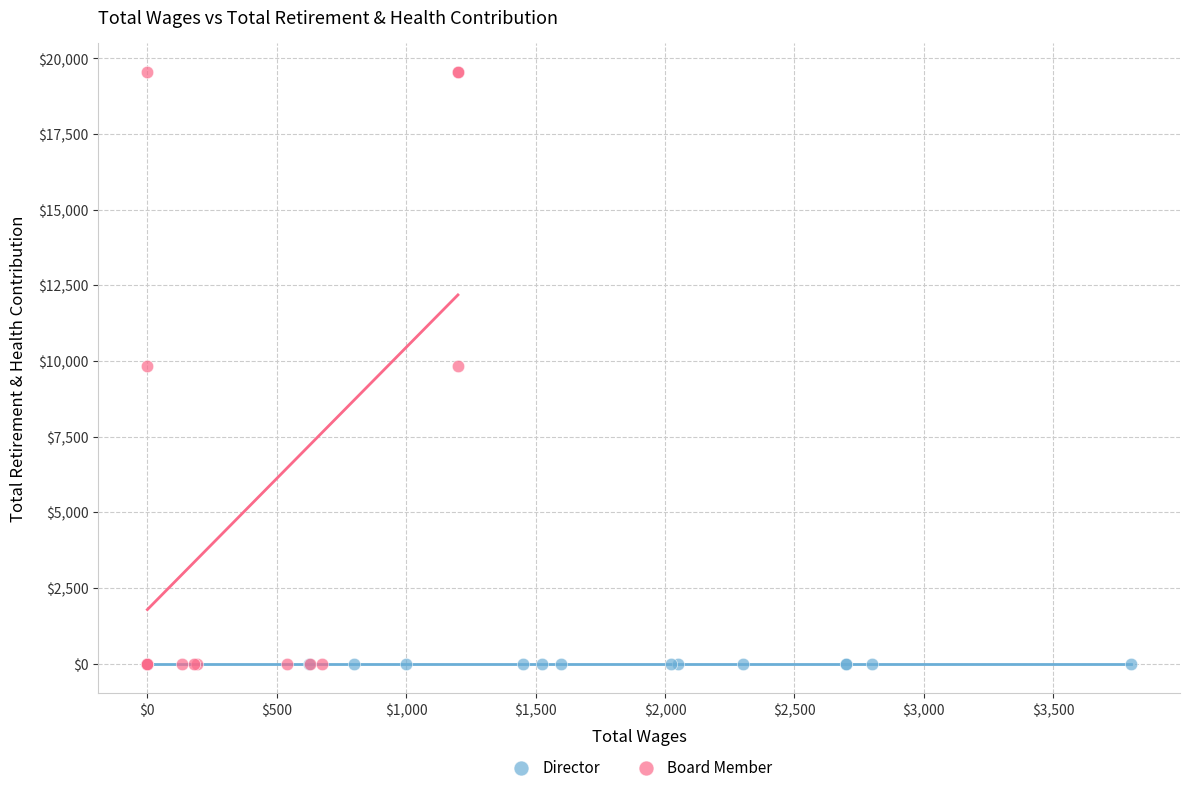

Which series contains the highest Y value?

Board Member